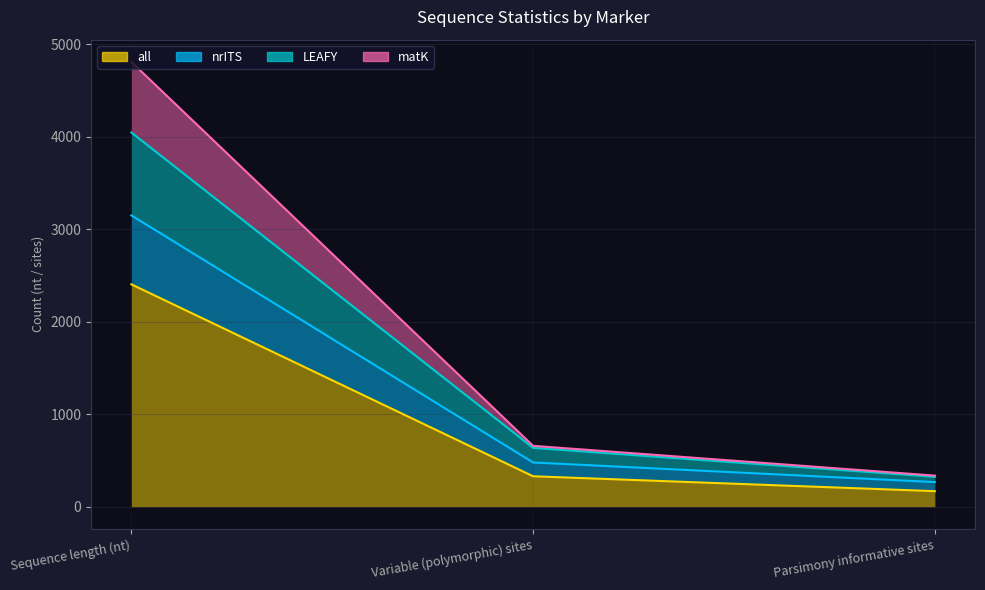

Which category has the lowest value across all series?

Parsimony informative sites